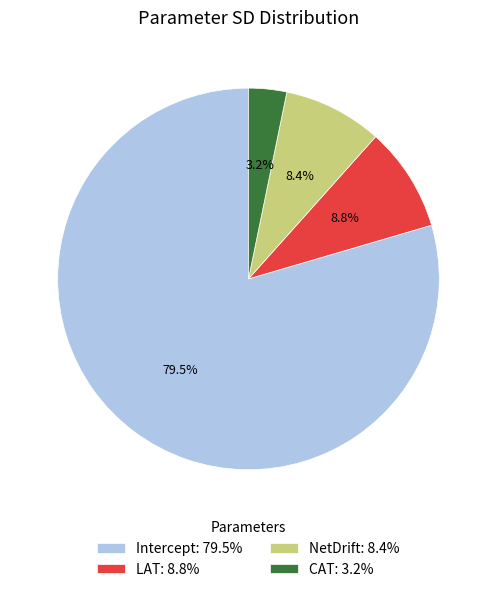

Which category has the smallest portion of the pie?

CAT